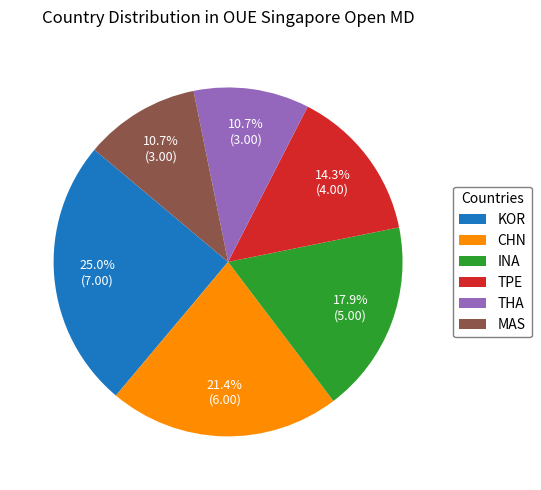

Between MAS and KOR, which is larger?

KOR